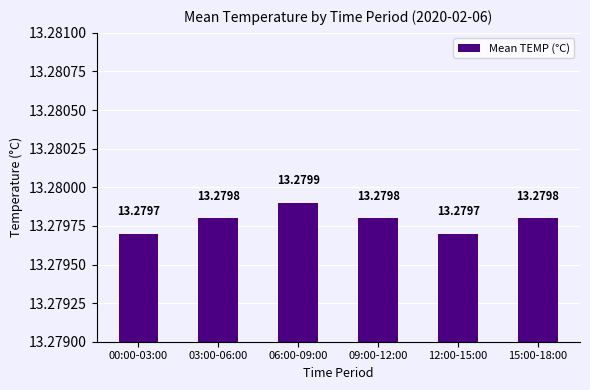

What is the ratio of the value at 03:00-06:00 to the value at 00:00-03:00?

1.0